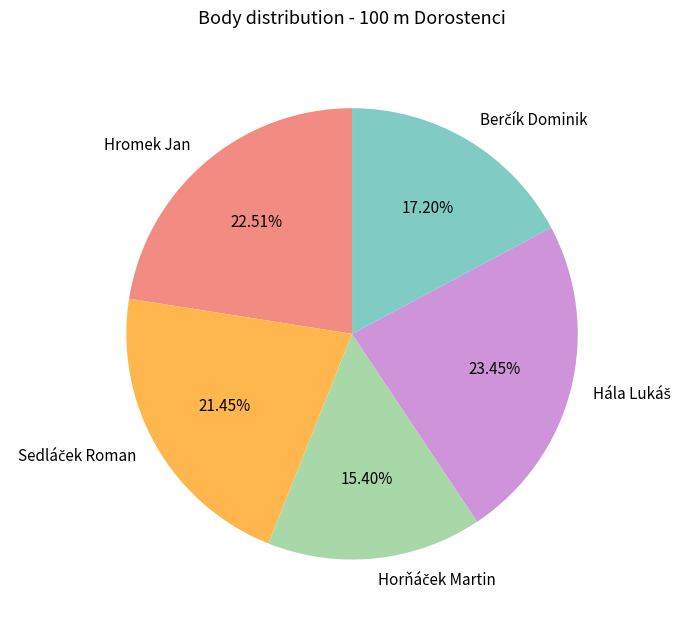

Is there any slice that represents more than half of the pie?

No